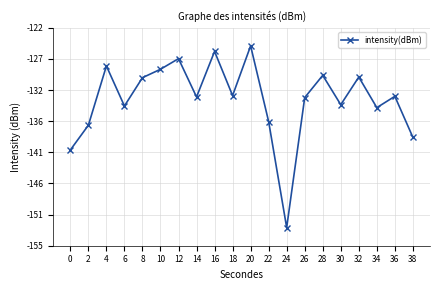

Does the chart display data point markers on the line(s)?

Yes